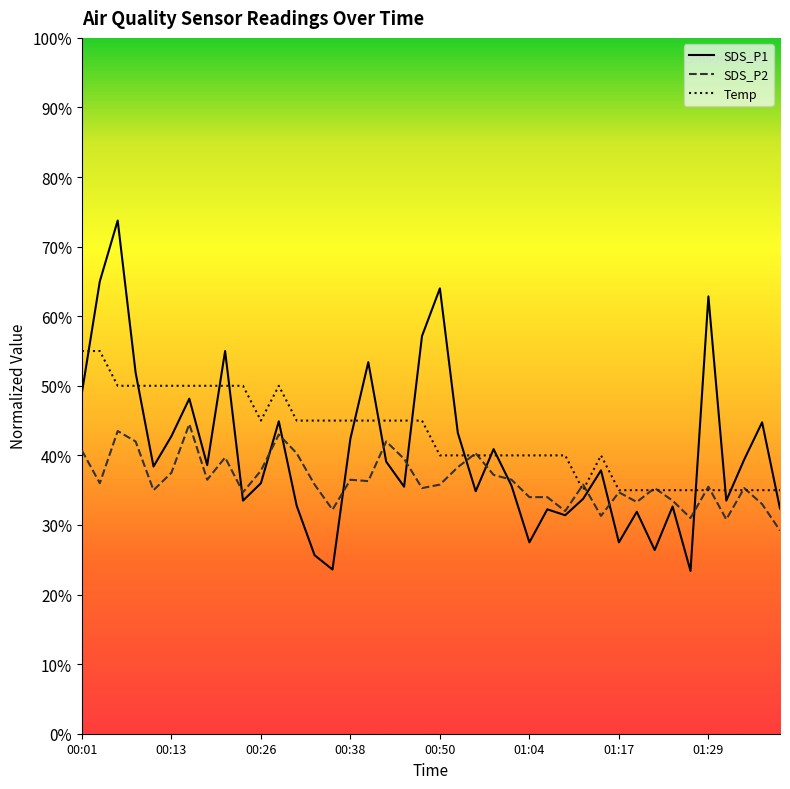

Which series has the largest total across all categories?

Temp